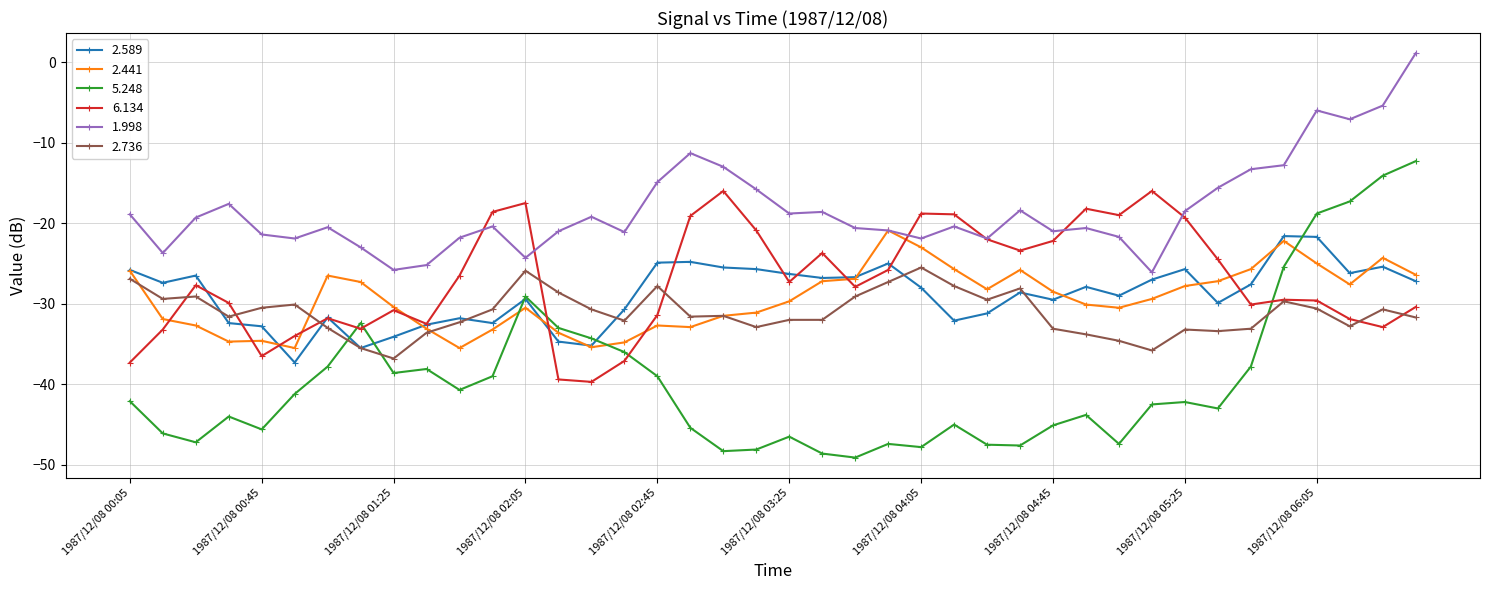

What is the value of the 2.441 point at the 32nd from the left?

-29.4